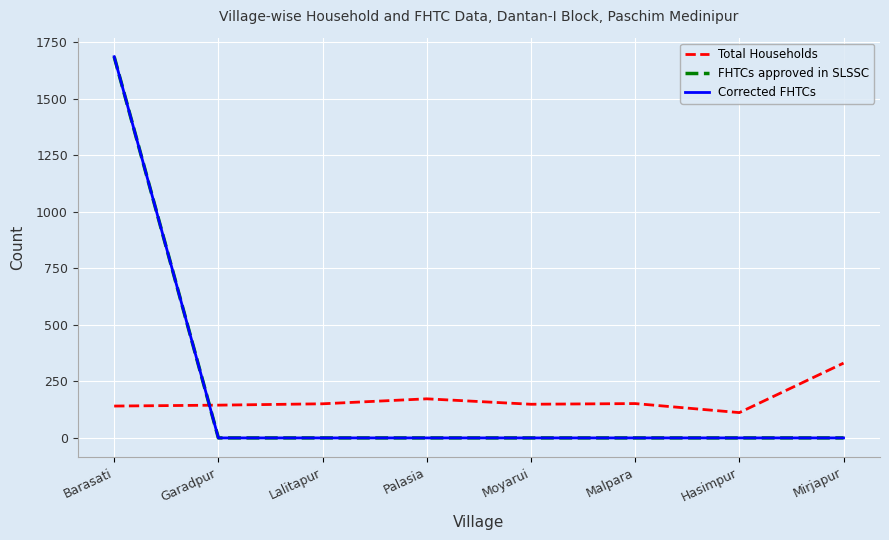

What is the maximum value shown in the chart?

1687